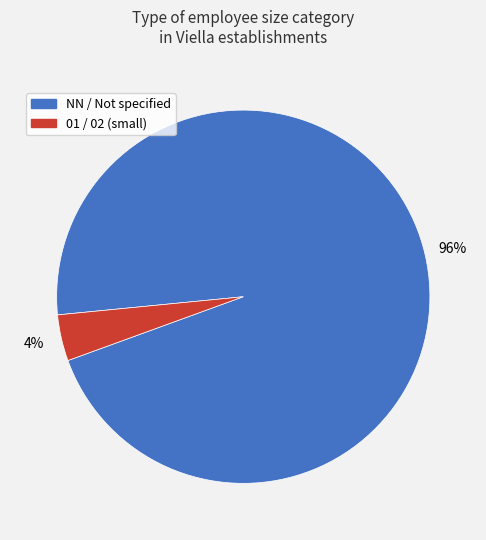

Is there a majority slice in this chart?

Yes